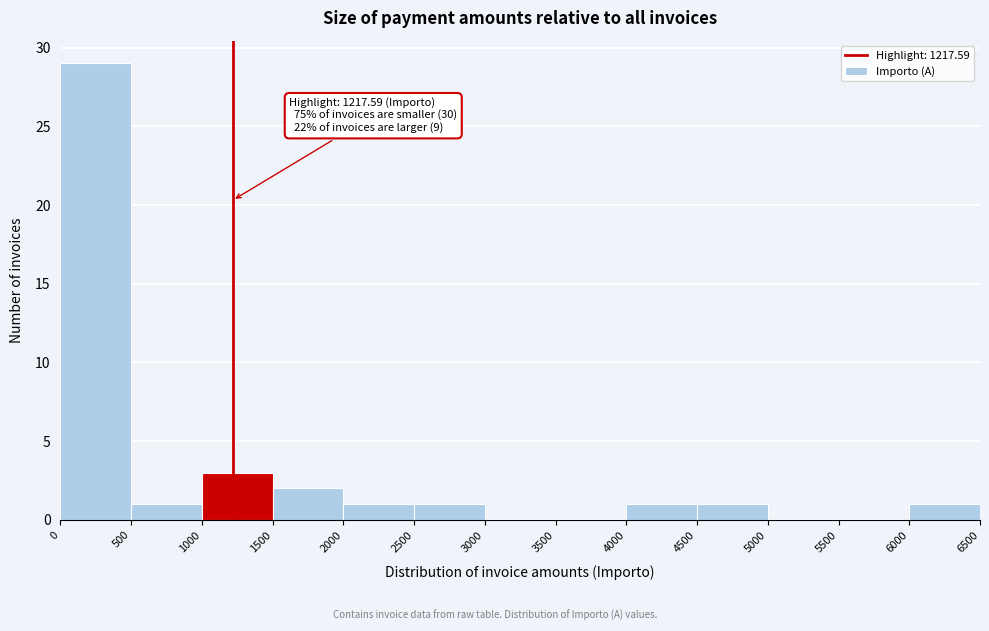

Over which range of the x-axis is the bar tallest?

0 to 500